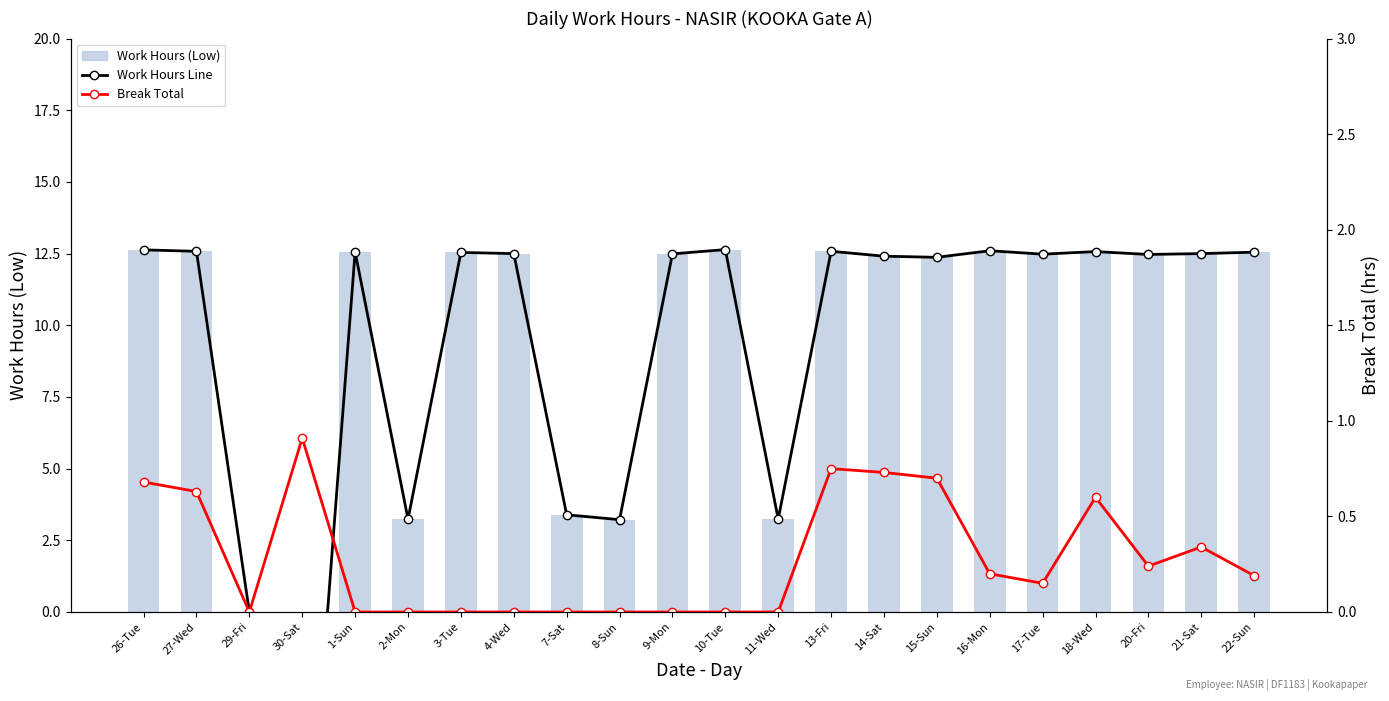

How many data points in Work Hours (Low) Line are above 12?

16